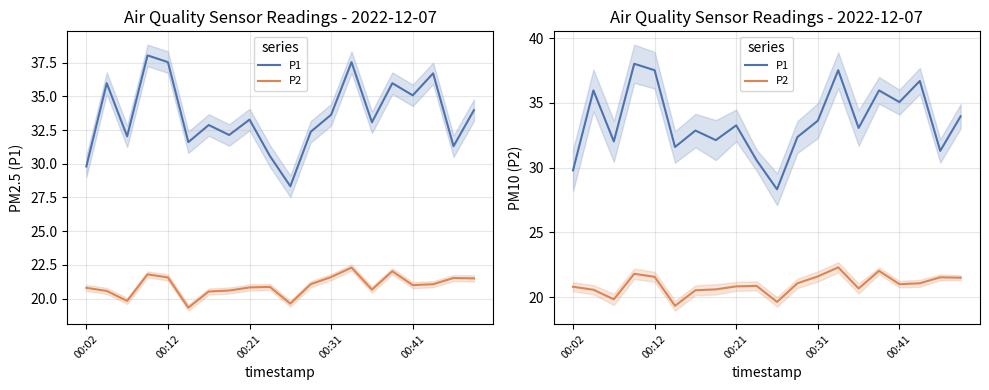

Between 9 and 17, which is larger?

17